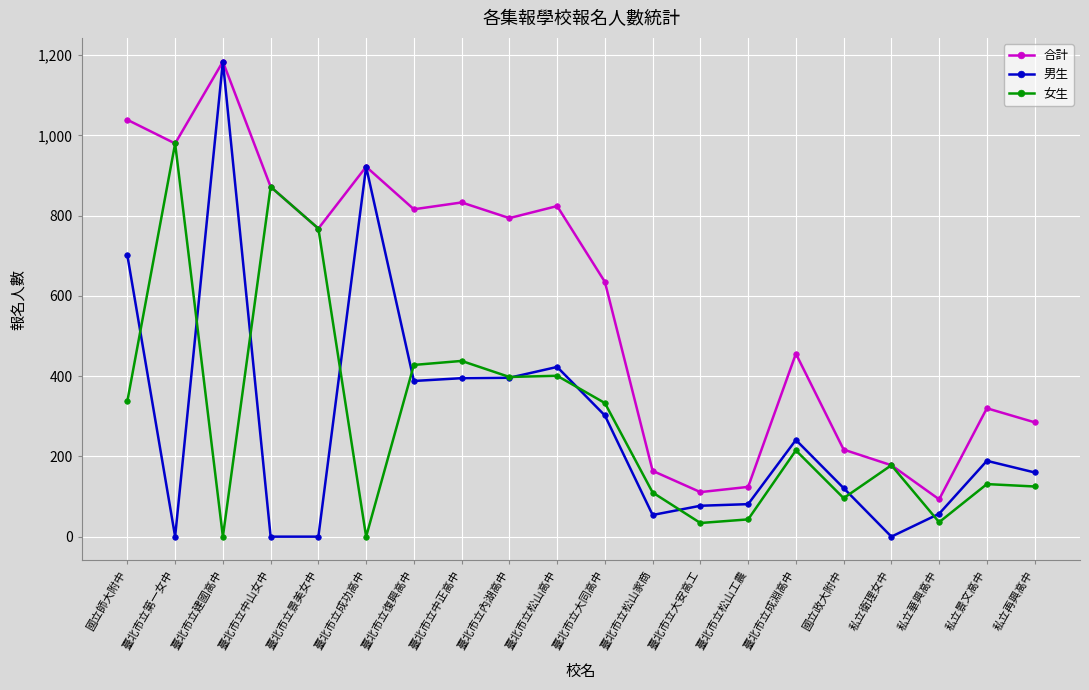

Is this an area chart (filled region under the line)?

No